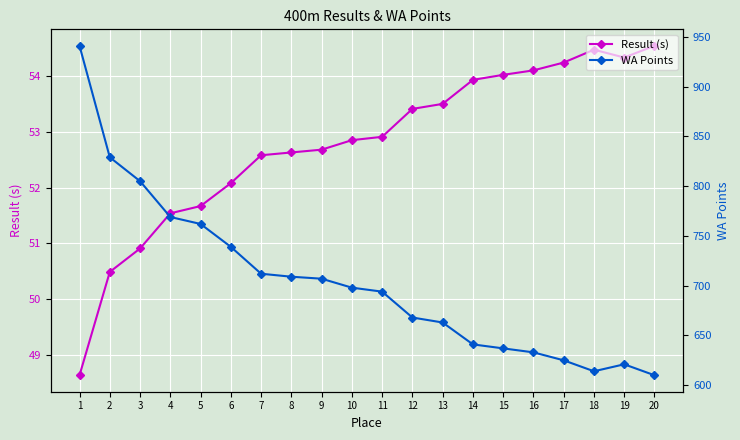

How many interior local valleys does the WA Points series have?

1